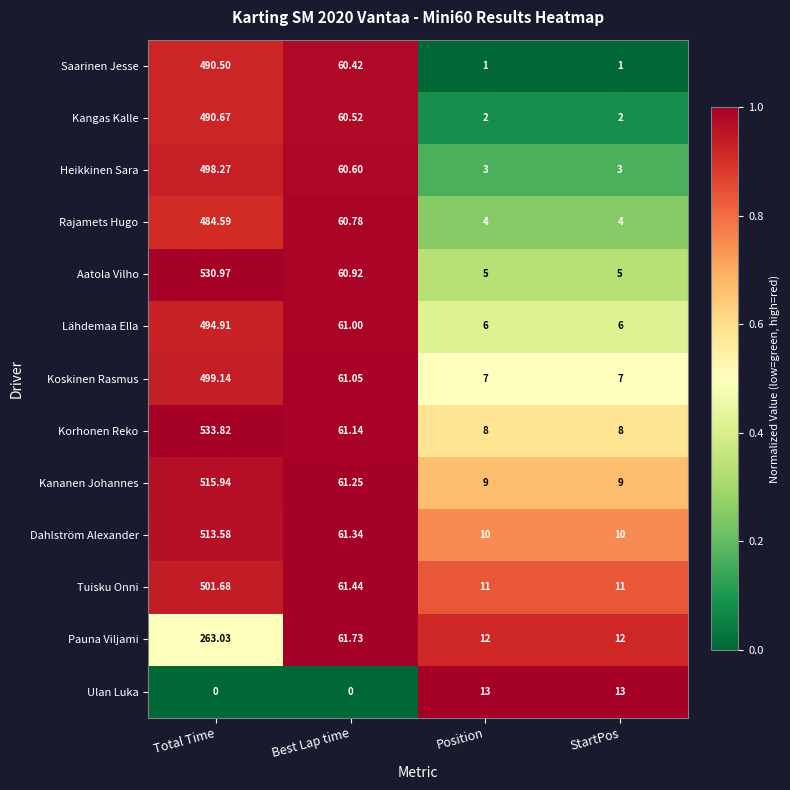

At how many categories does at least one series exceed 0?

4